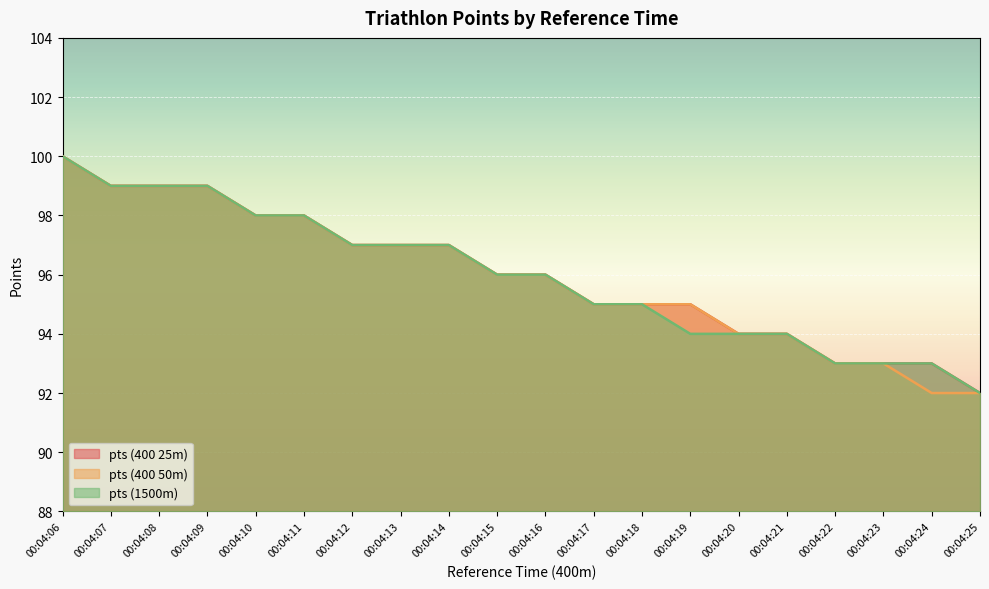

True or false: pts (400 25m) has a value of 92 at 00:04:25.

True